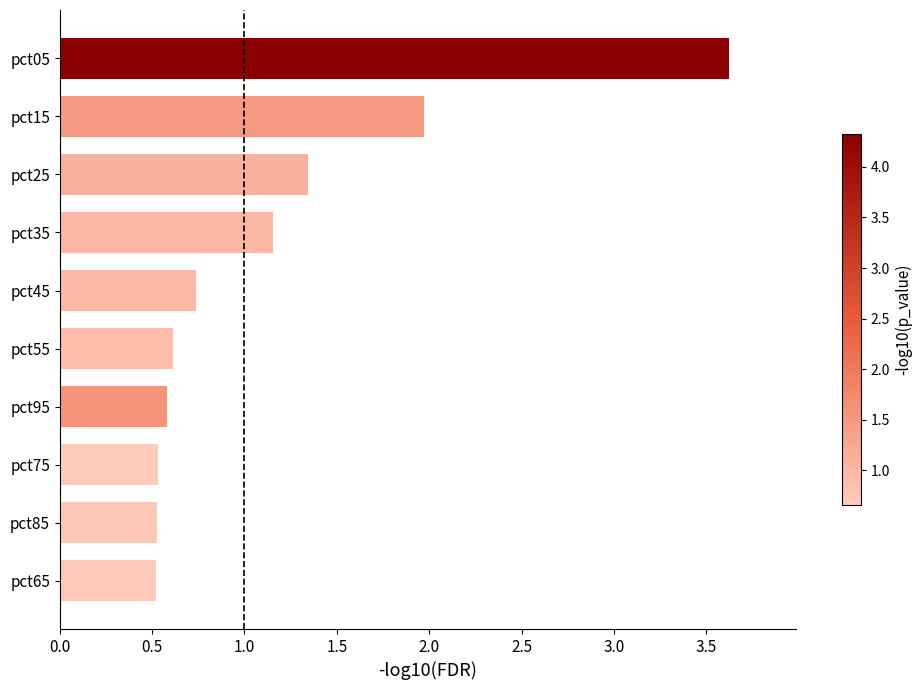

What is the change in value from pct35 to pct85?

-0.6